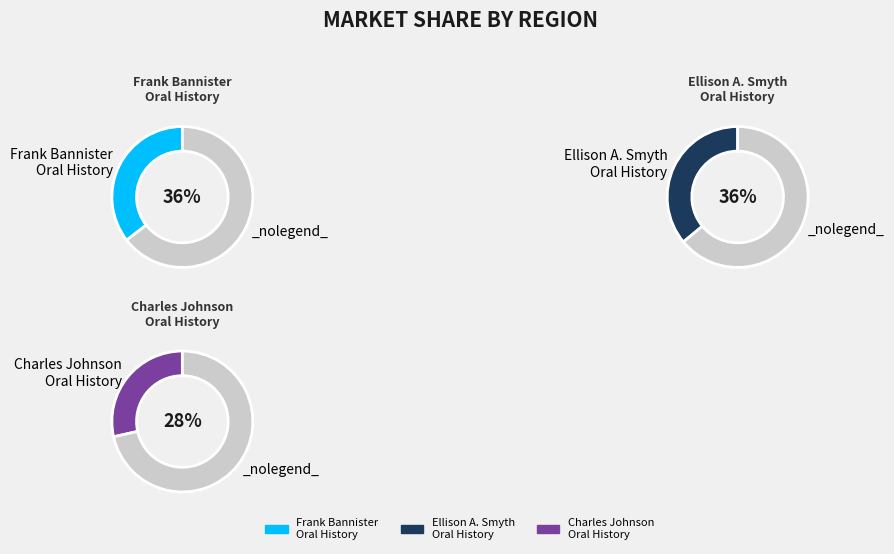

What is the smallest slice in the pie chart?

Charles Johnson
Oral History